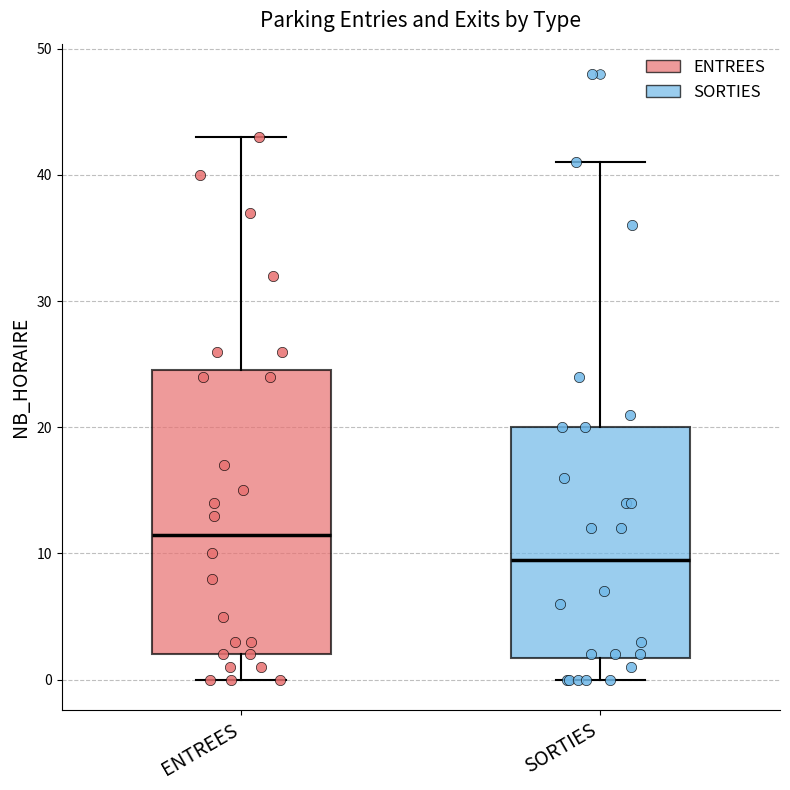

Where is the upper edge of the box for ENTREES on the y-axis? The values are not printed on the chart, so give them approximately, as read against the axis.

25